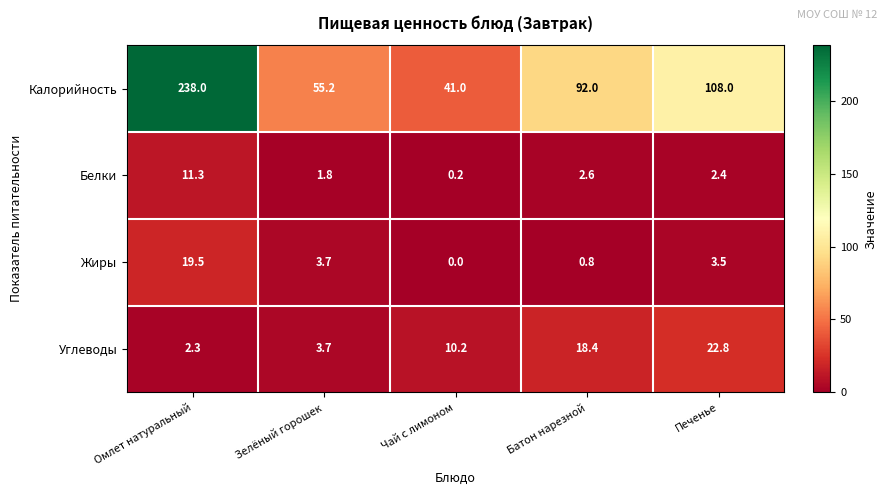

At which category is the sum across all series the highest?

Омлет натуральный